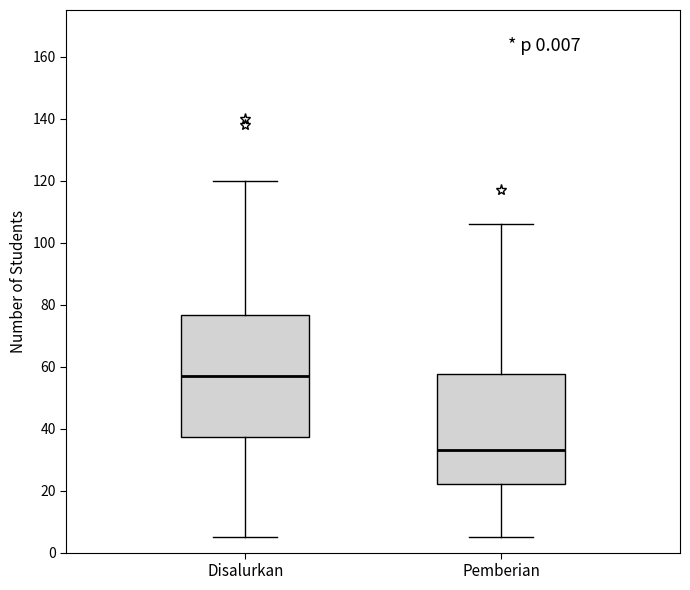

Which box is the tallest, from its lower edge to its upper edge?

Disalurkan